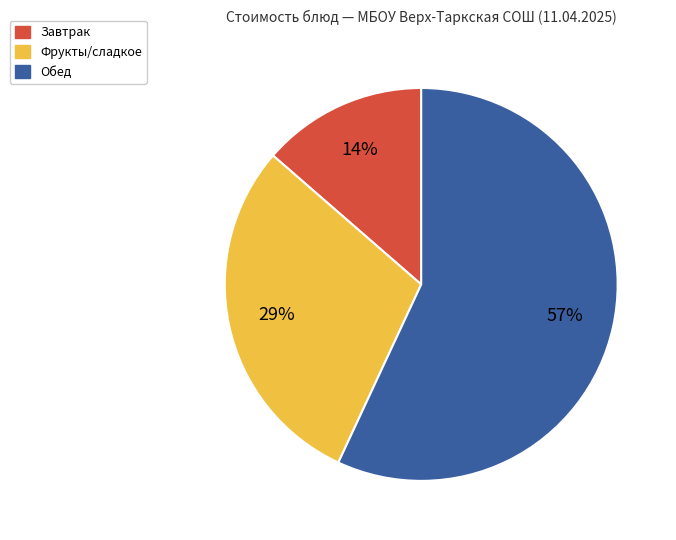

The Обед slice represents 57% of the pie. True or false?

True